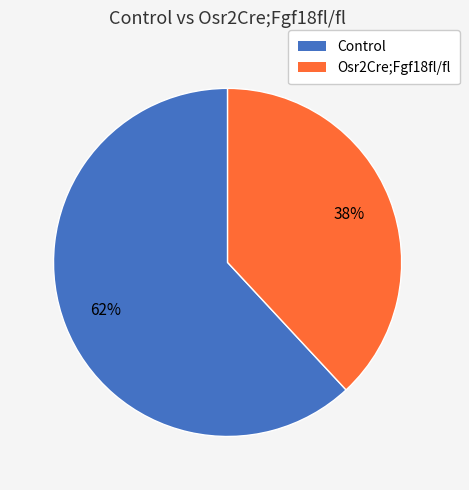

To the nearest percent, what portion does Control represent?

62%